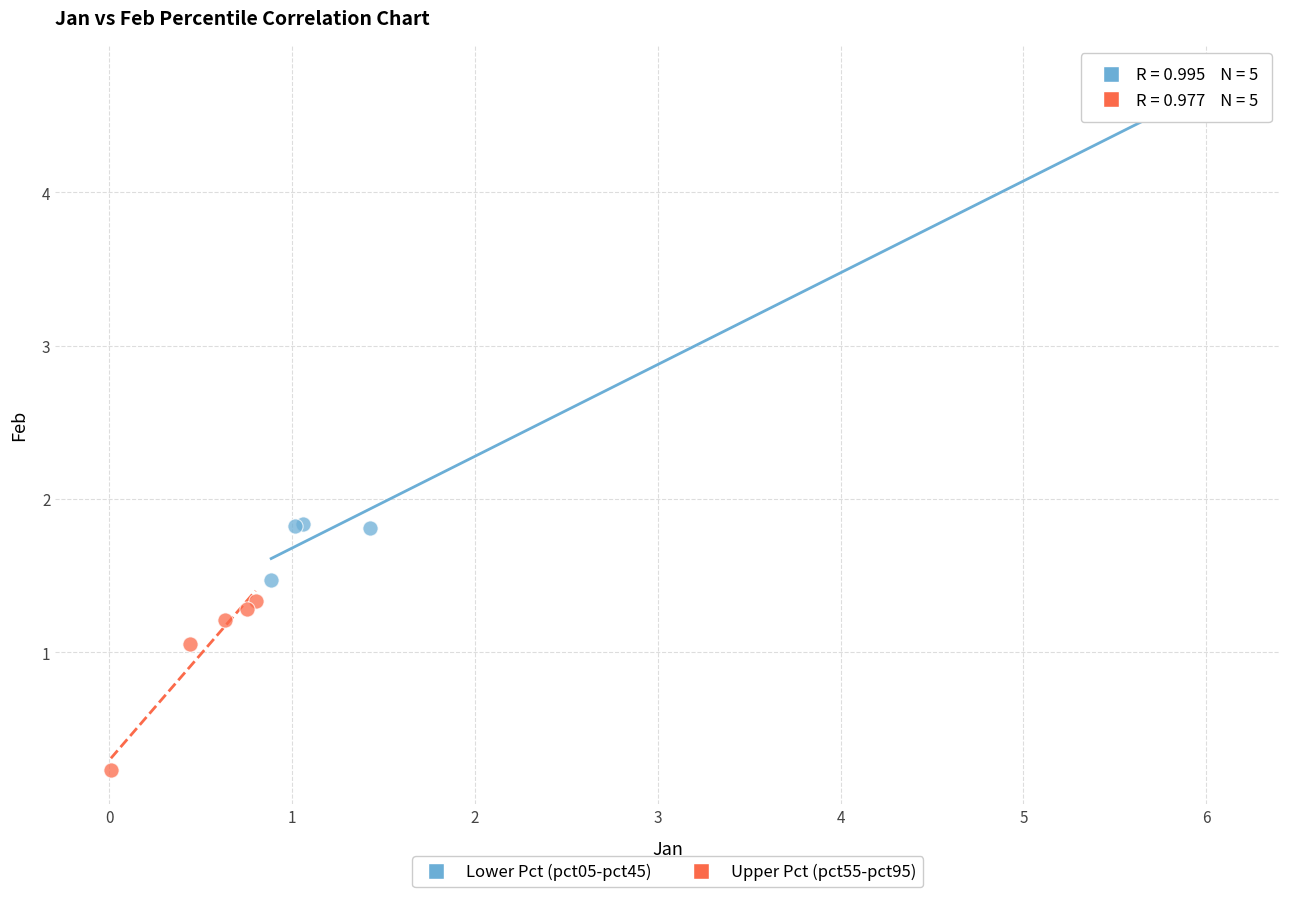

Which series contains the lowest Y value?

Upper Pct (pct55-pct95)